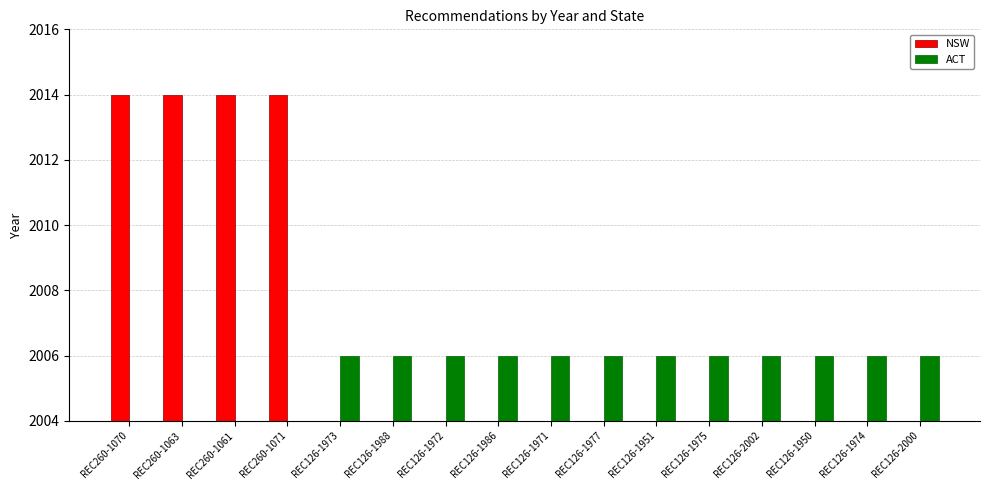

At which label does ACT reach its minimum?

REC260-1070